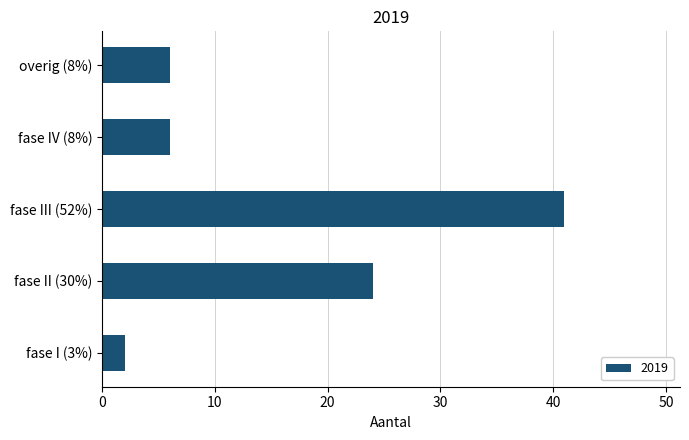

What is the difference between the second highest and second lowest values?

18